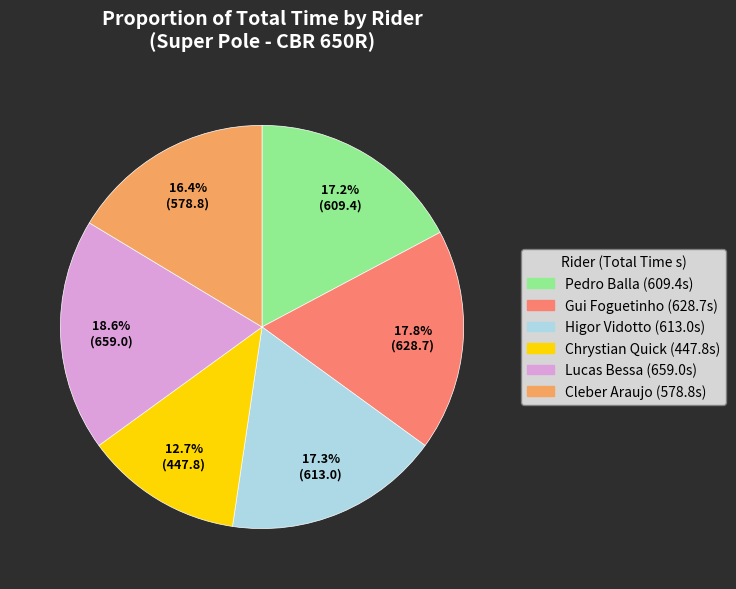

To the nearest percent, what is the difference between the largest and smallest slice percentages?

6%